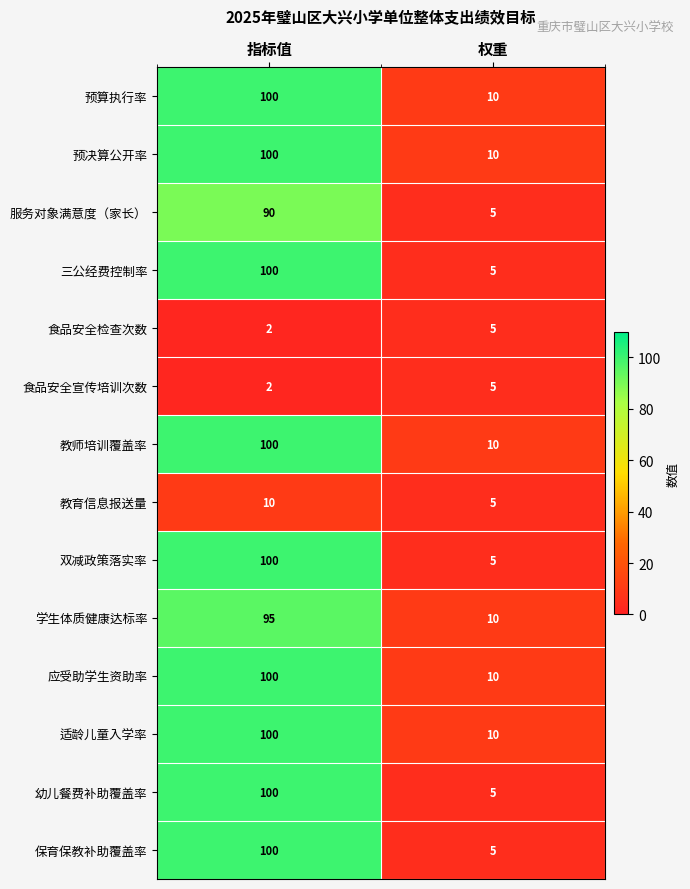

Which category has the highest value across all series?

指标值